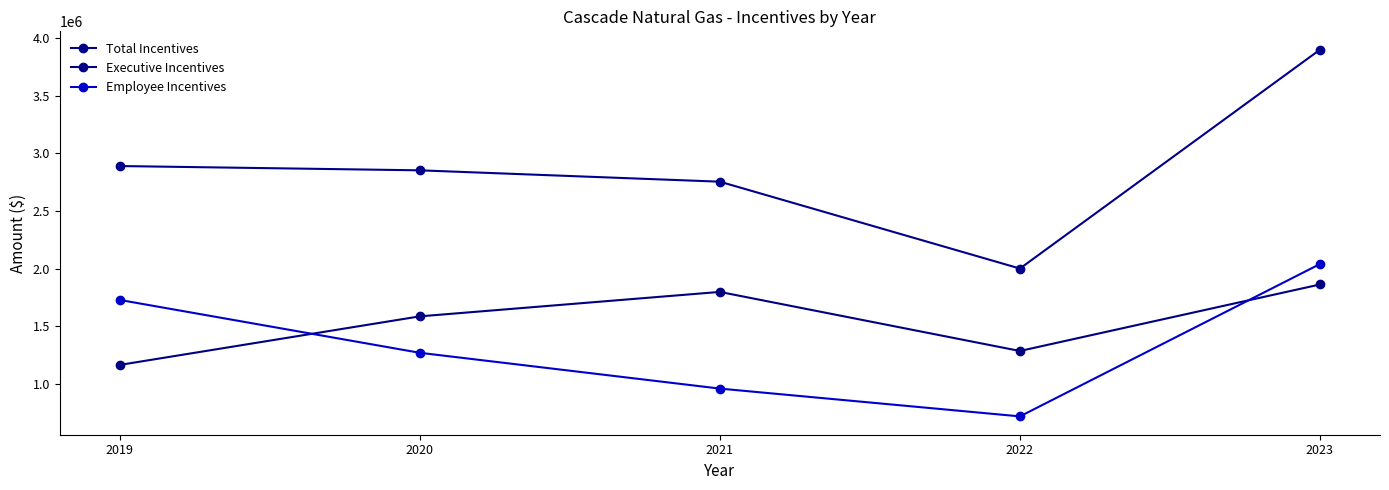

How many lines are shown in the chart?

3